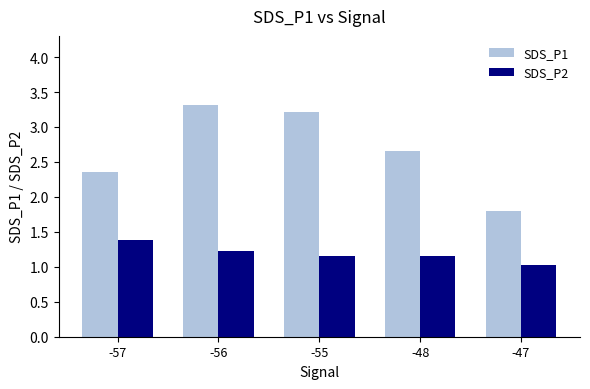

What is the value of the SDS_P2 bar at the 1st from the left?

1.4